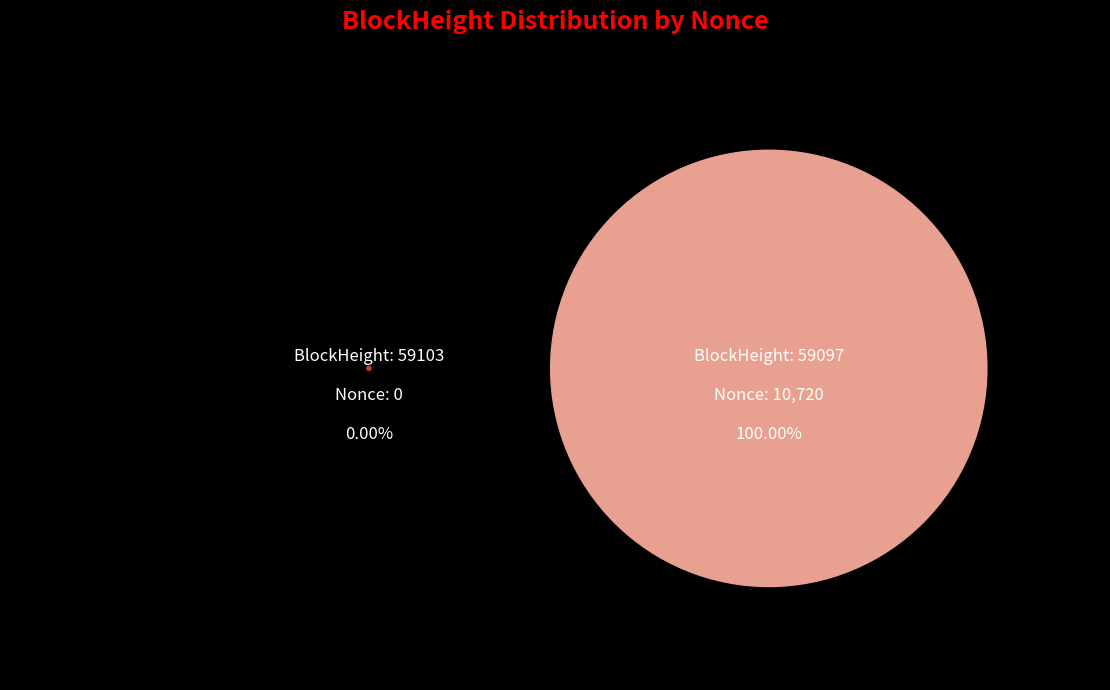

To the nearest percent, what is the average slice percentage?

50%